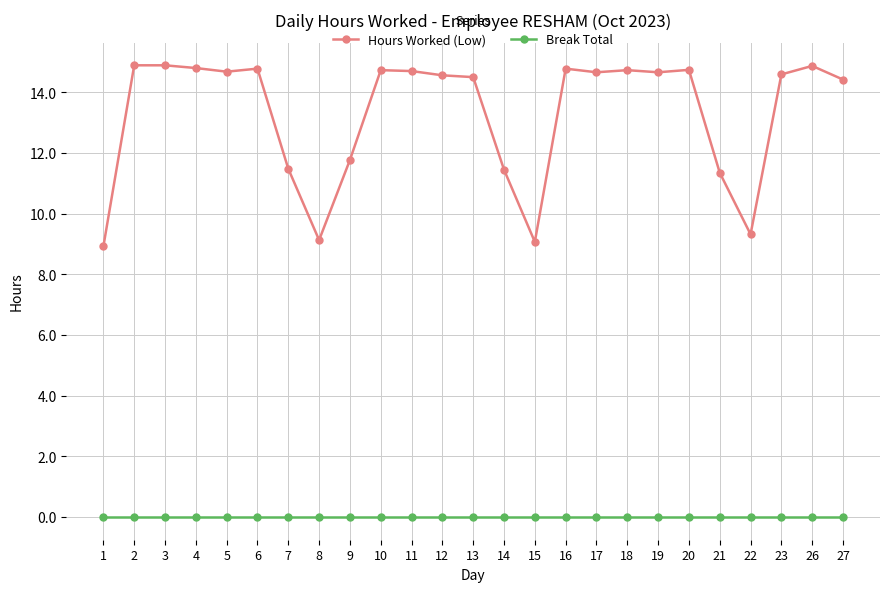

Which series has the largest range (max minus min)?

Hours Worked (Low)